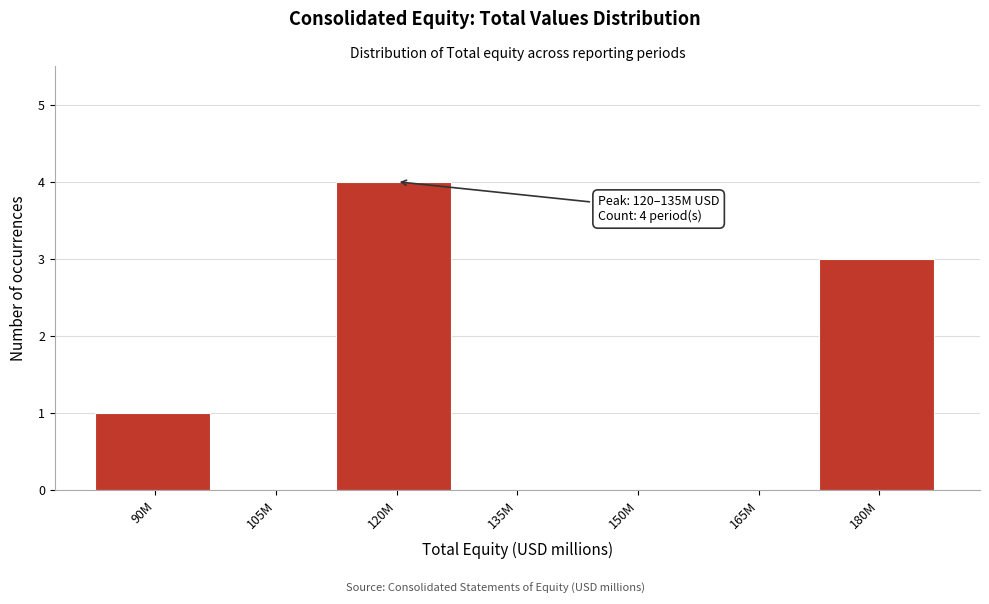

Reading left to right, list all the values displayed in this chart.

90M=1	105M=0	120M=4	135M=0	150M=0	165M=0	180M=3